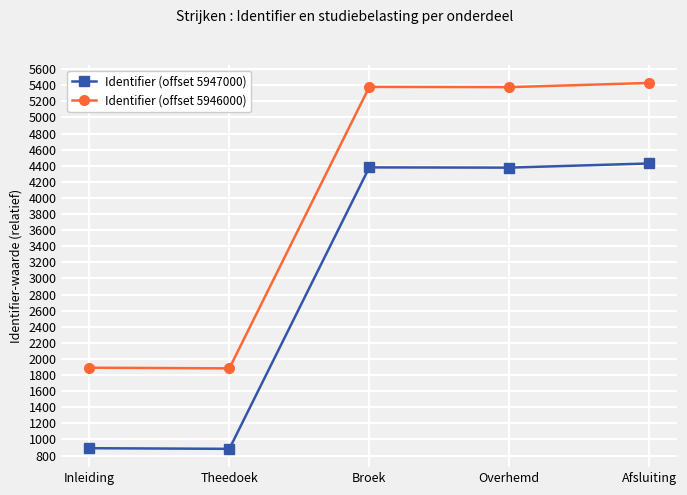

Is this an area chart (filled region under the line)?

No